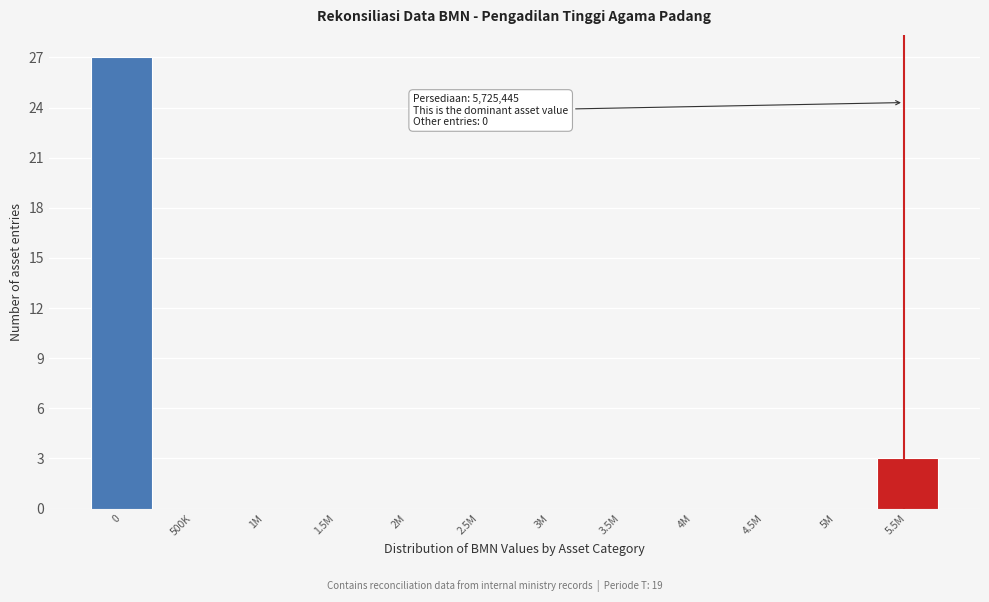

Reading left to right, list all the values displayed in this chart.

0=27	500K=0	1M=0	1.5M=0	2M=0	2.5M=0	3M=0	3.5M=0	4M=0	4.5M=0	5M=0	5.5M=3